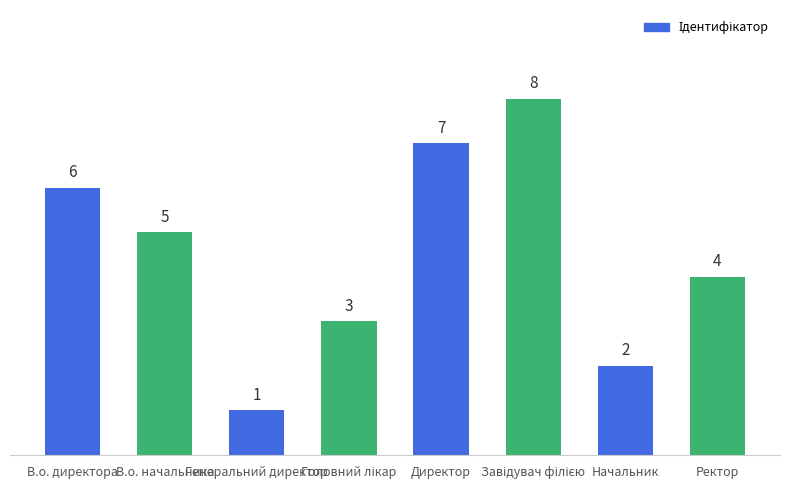

What is the sum of all values?

36